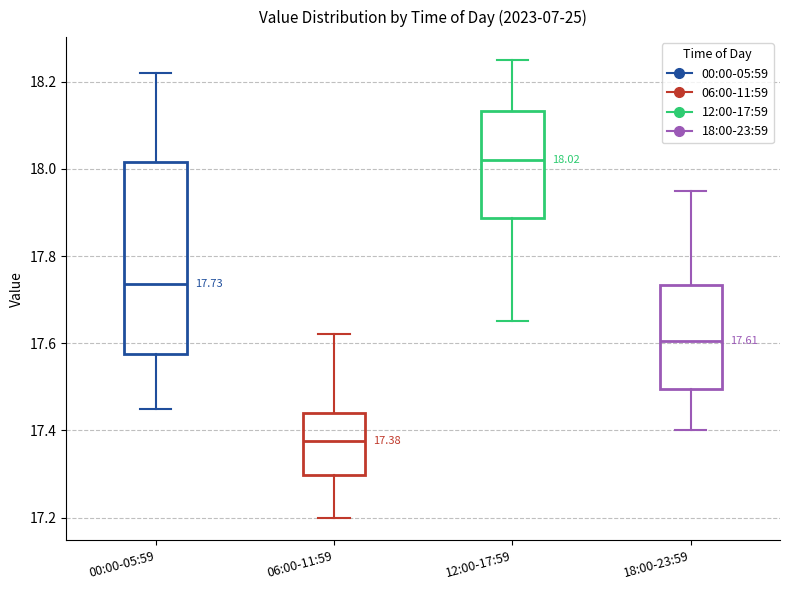

Which box is the tallest, from its lower edge to its upper edge?

00:00-05:59